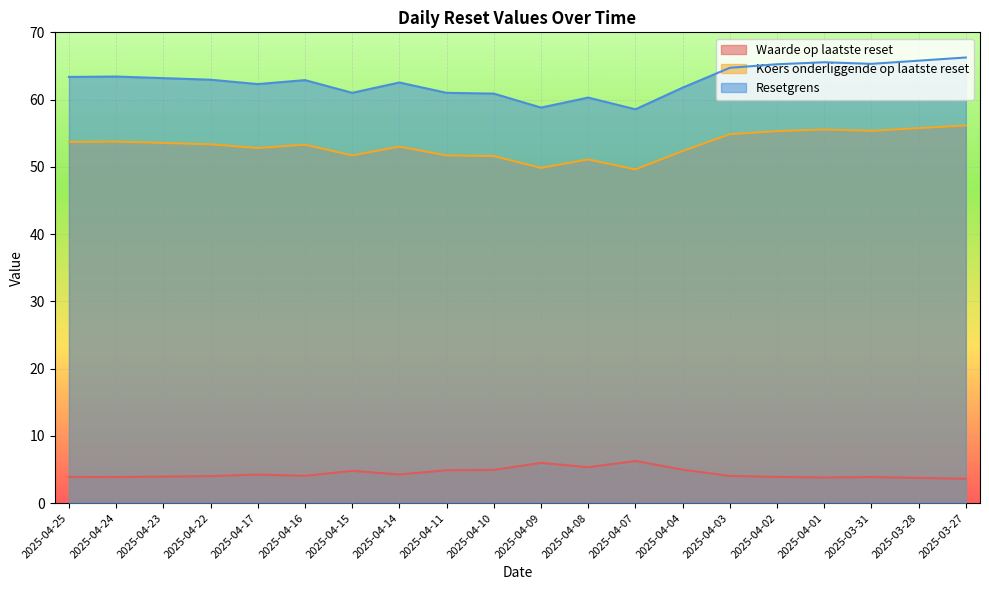

True or false: Koers onderliggende op laatste reset and Resetgrens cross at least once.

False